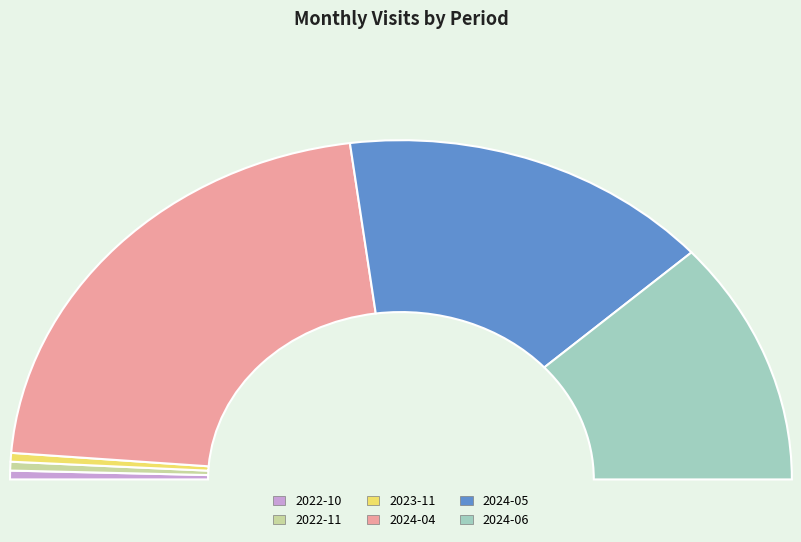

What percentage is the 2023-11 slice, to the nearest percent?

1%